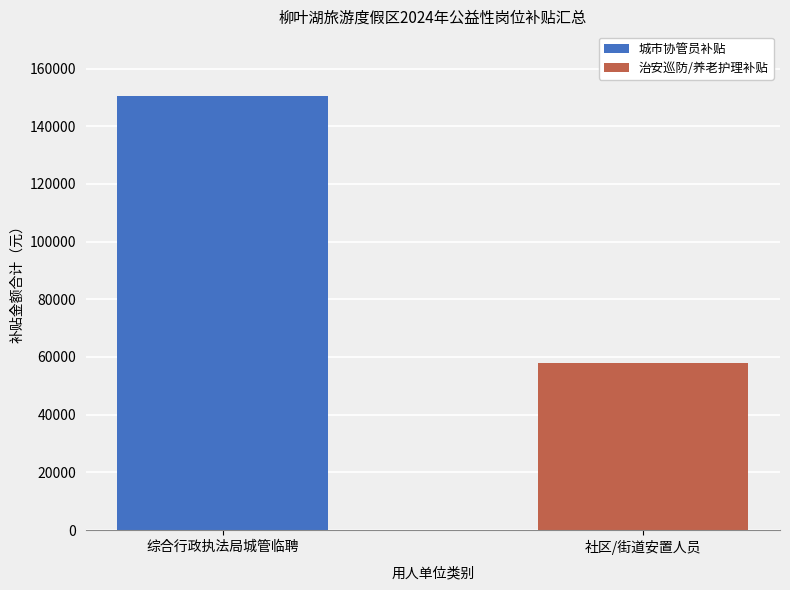

Are the bars grouped side by side (vs. stacked)?

No